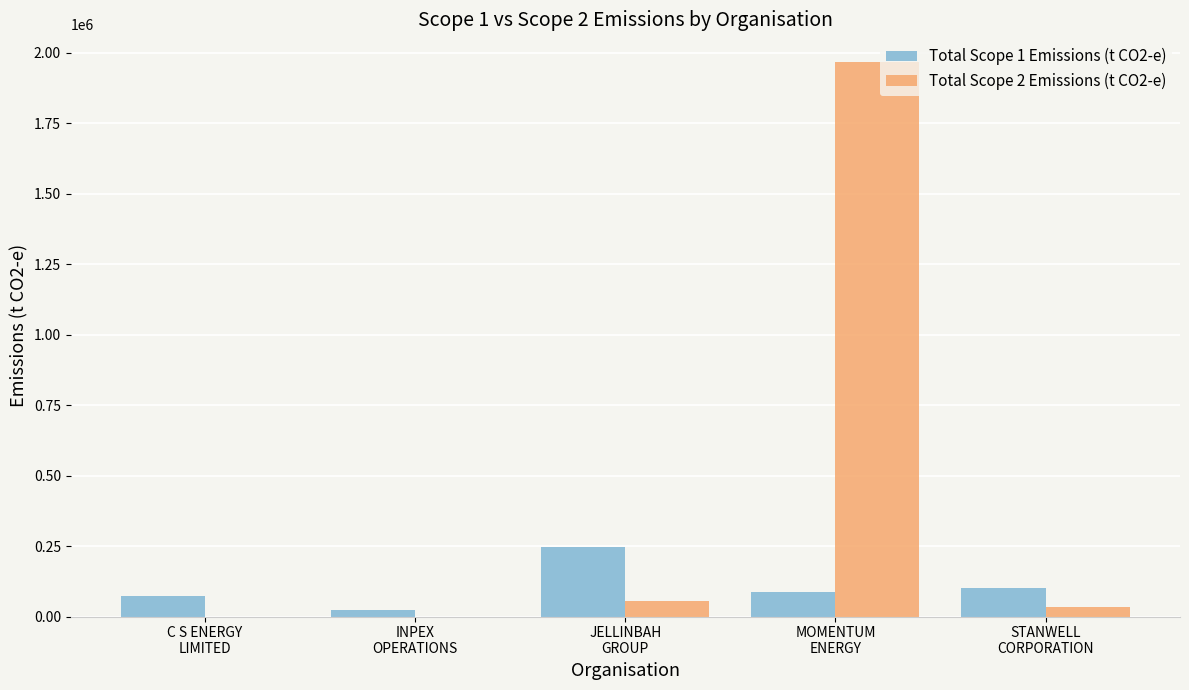

The value of Total Scope 2 Emissions (t CO2-e) at C S ENERGY
LIMITED is 0. True or false?

True